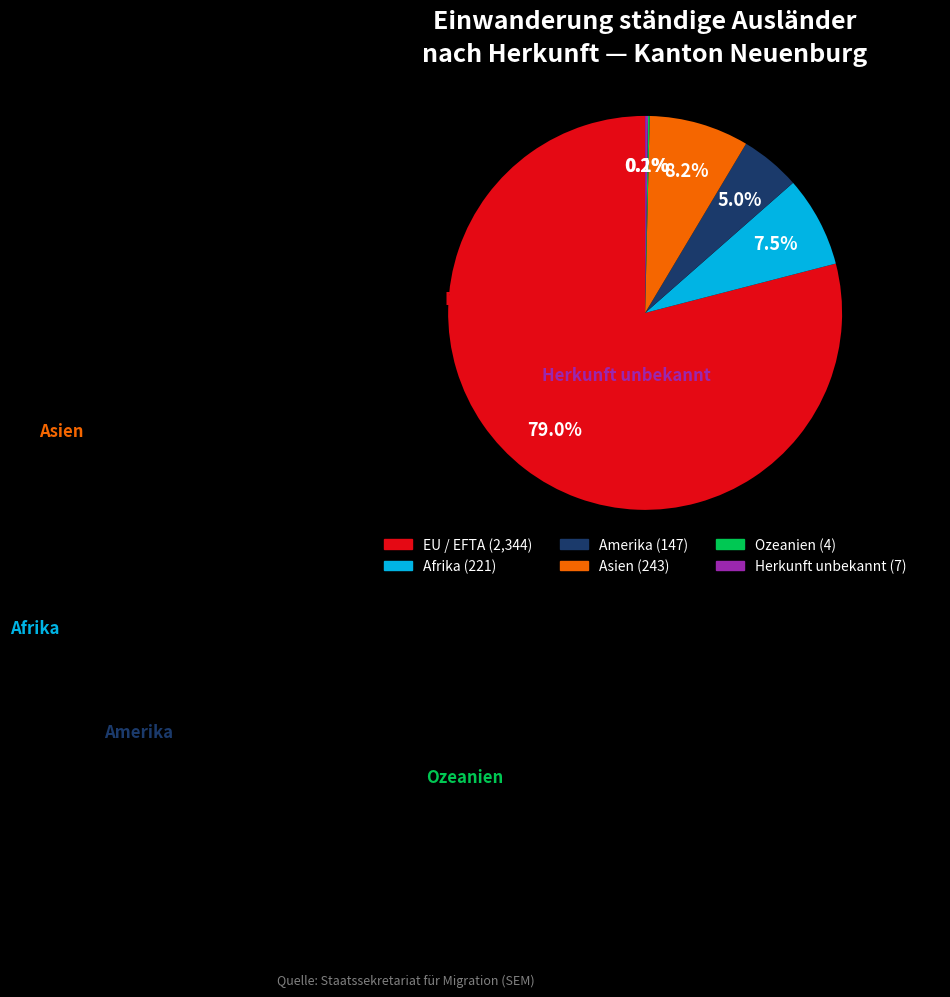

True or false: Amerika accounts for 5% of the total.

True